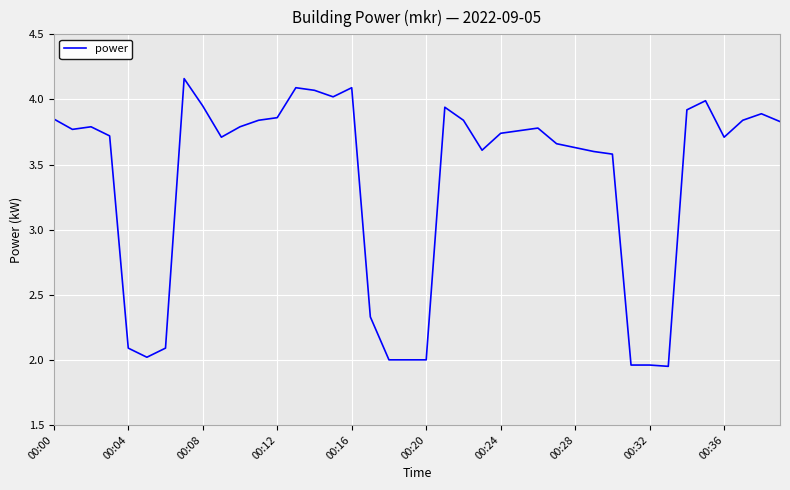

What is the difference between the maximum and minimum values?

2.2